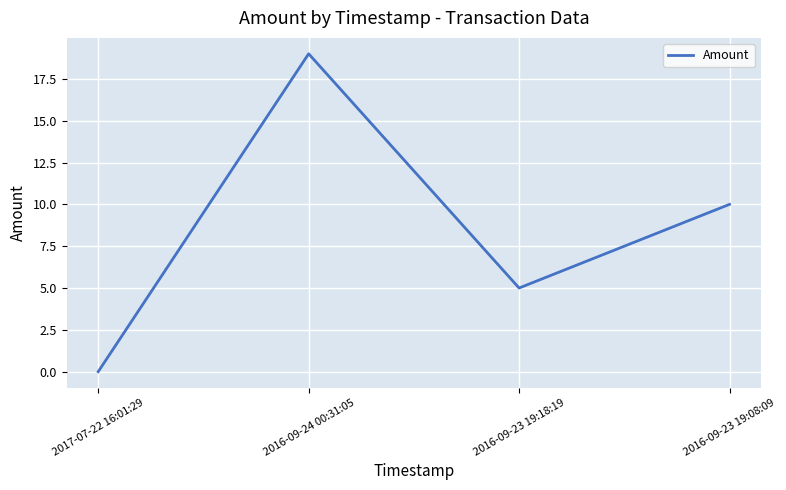

Where does the data first go above 5?

2016-09-24 00:31:05